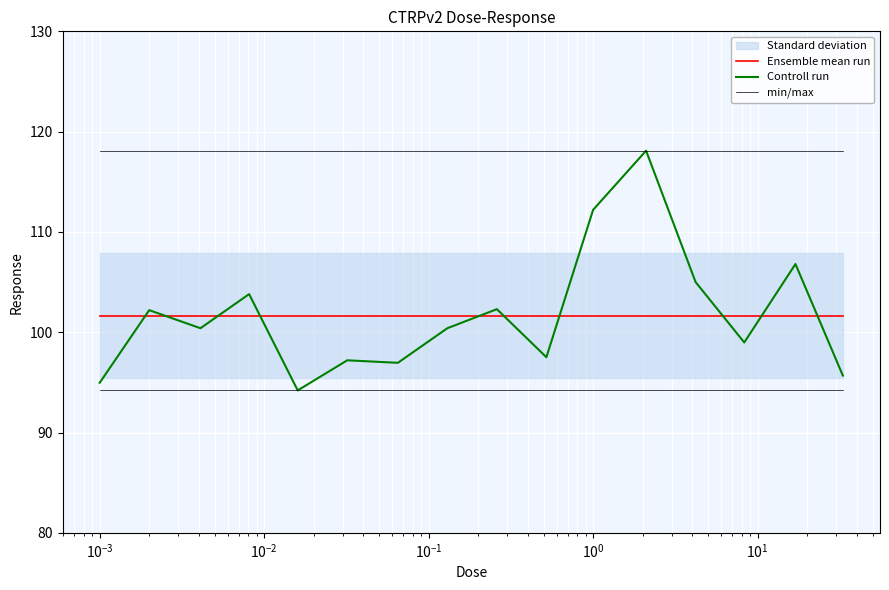

True or false: Controll run has more than 2 points higher than both neighbors.

True